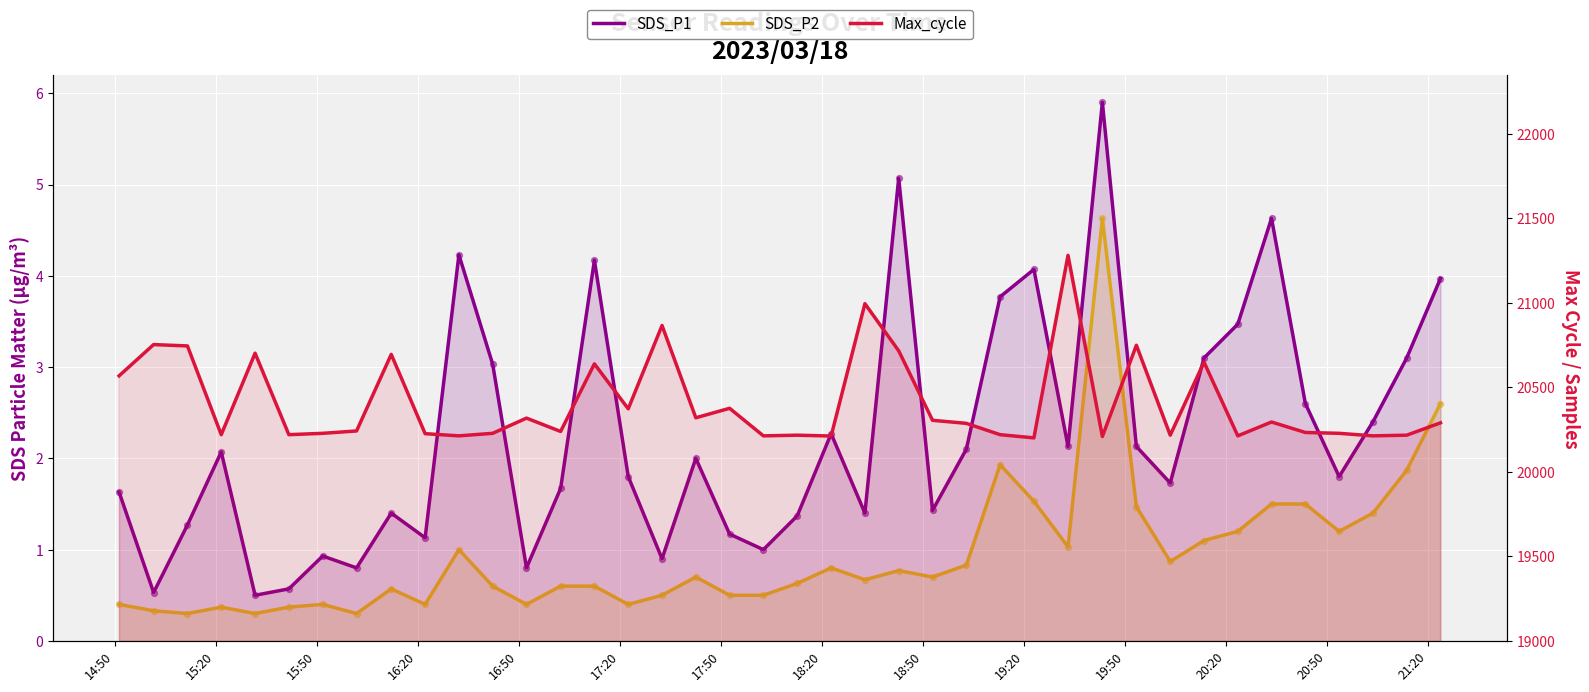

Which series contains the highest Y value?

Max_cycle